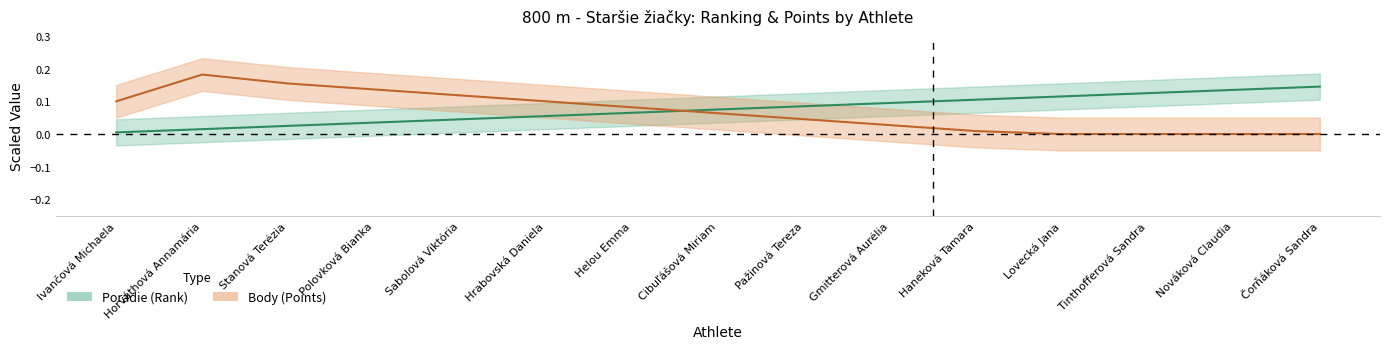

What is the value of the 12th point from the left?

0.1